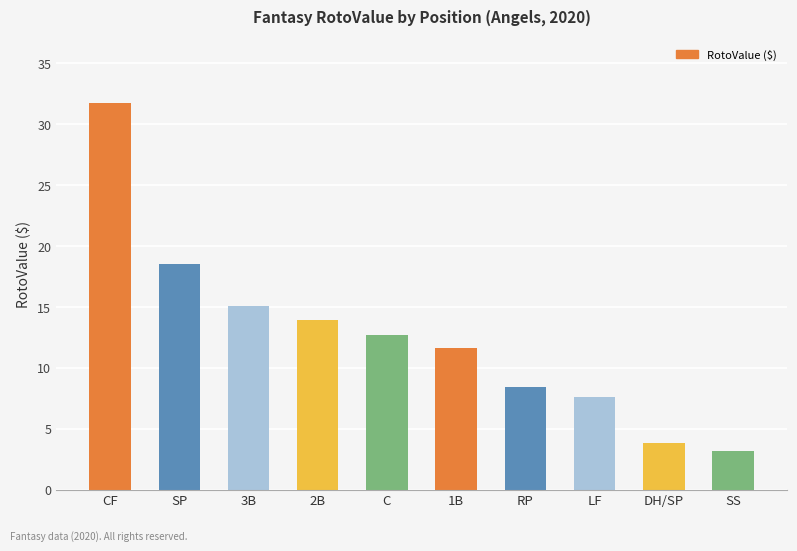

What is the label of the 6th bar from the right?

C